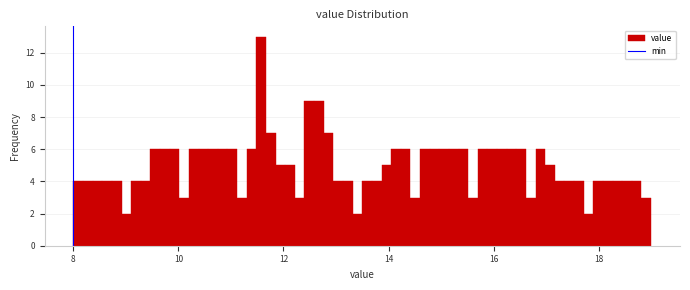

Around what value on the x-axis is the tallest bar? Give the approximate position of its centre, as read against the axis.

11.6